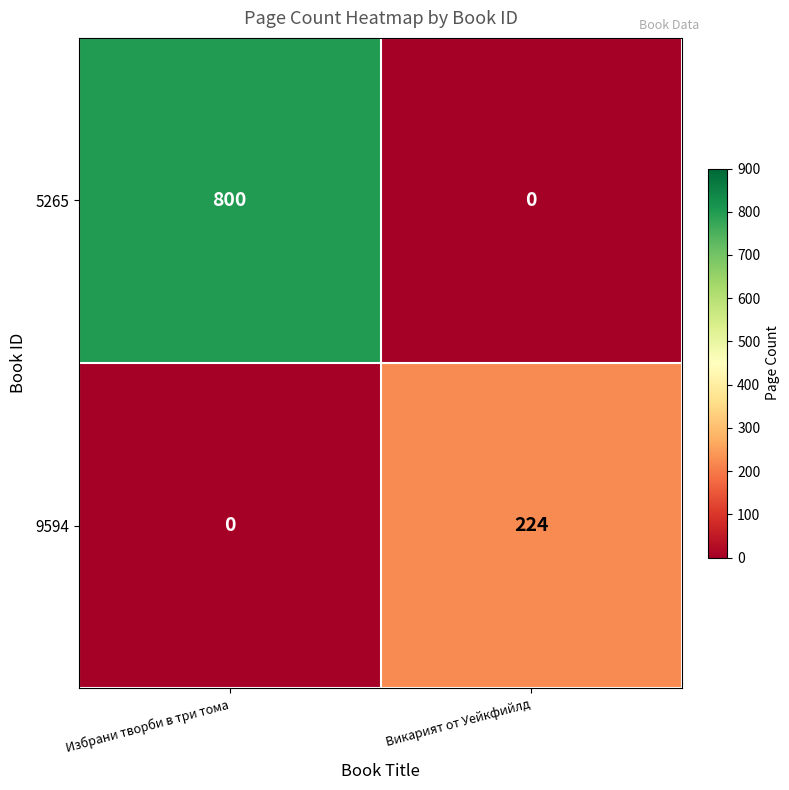

What is the spread (max minus min) of values at Викарият от Уейкфийлд?

224